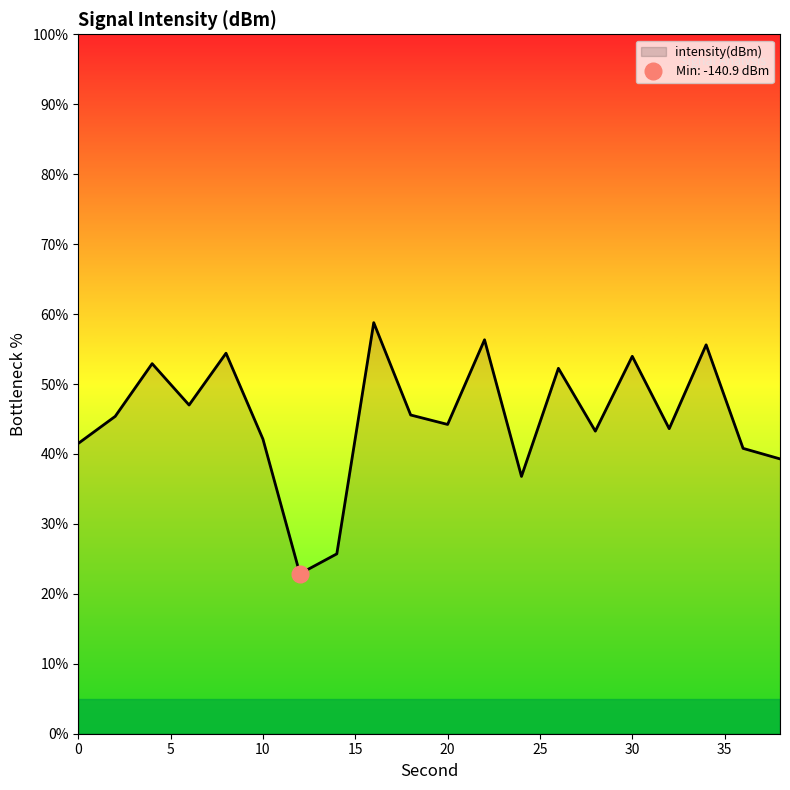

Is it true that the value at 2 is 80.4?

False